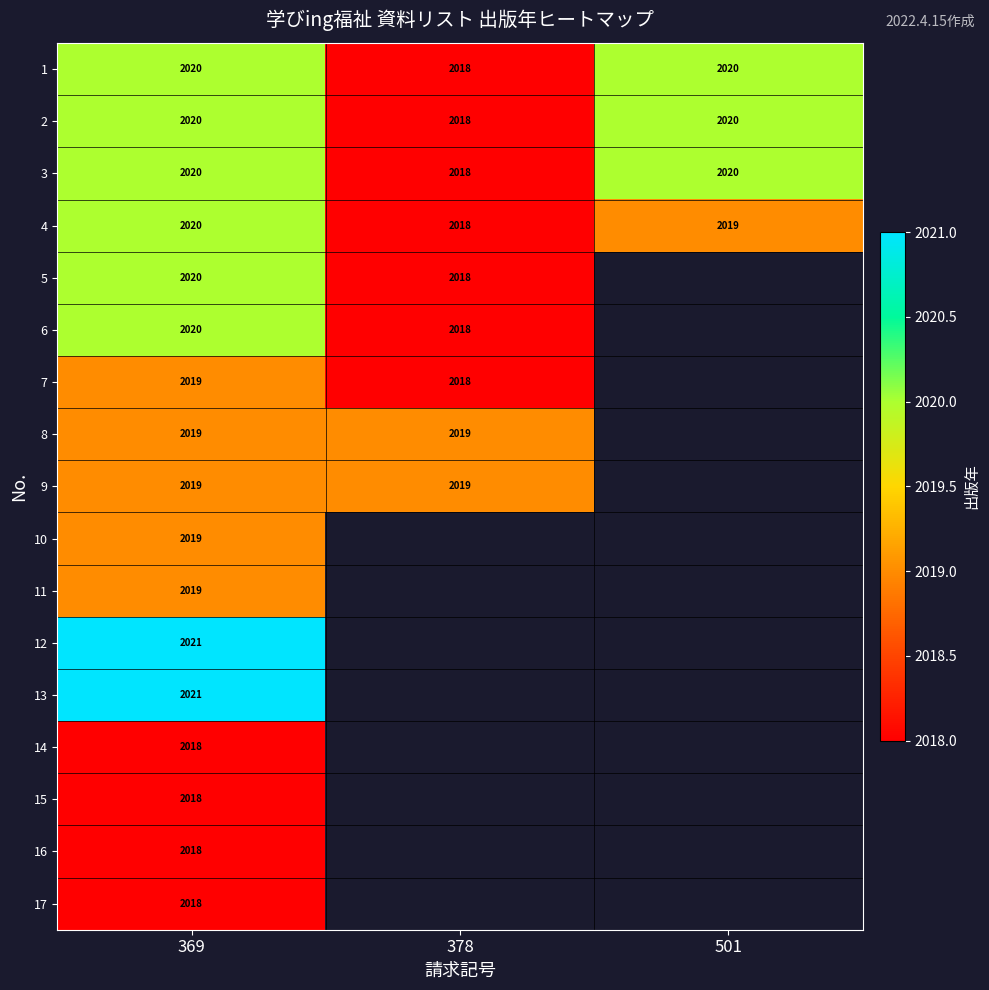

What is the total value across all series at 369?

34329